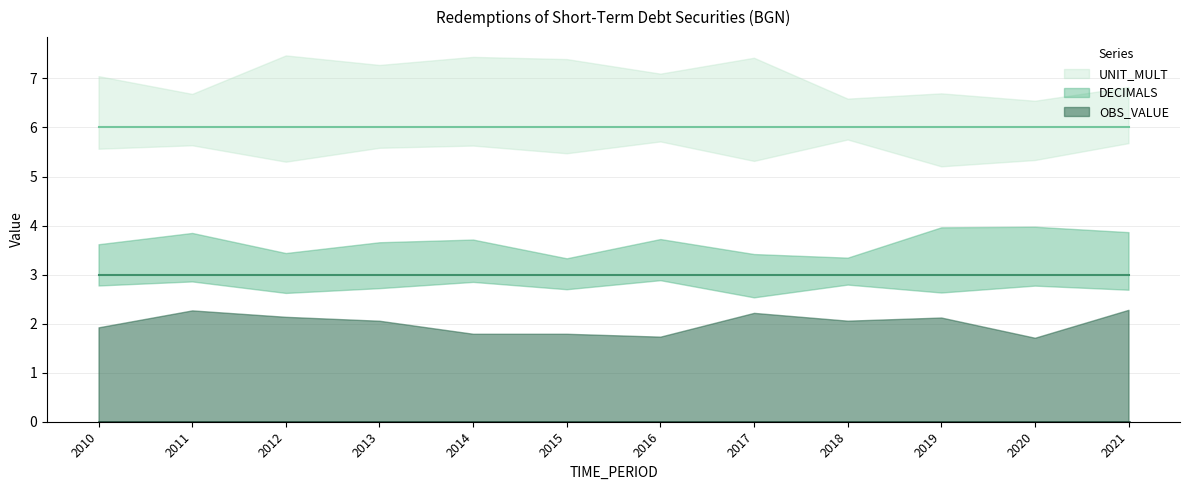

Is it true that DECIMALS equals 3 at 2015?

True